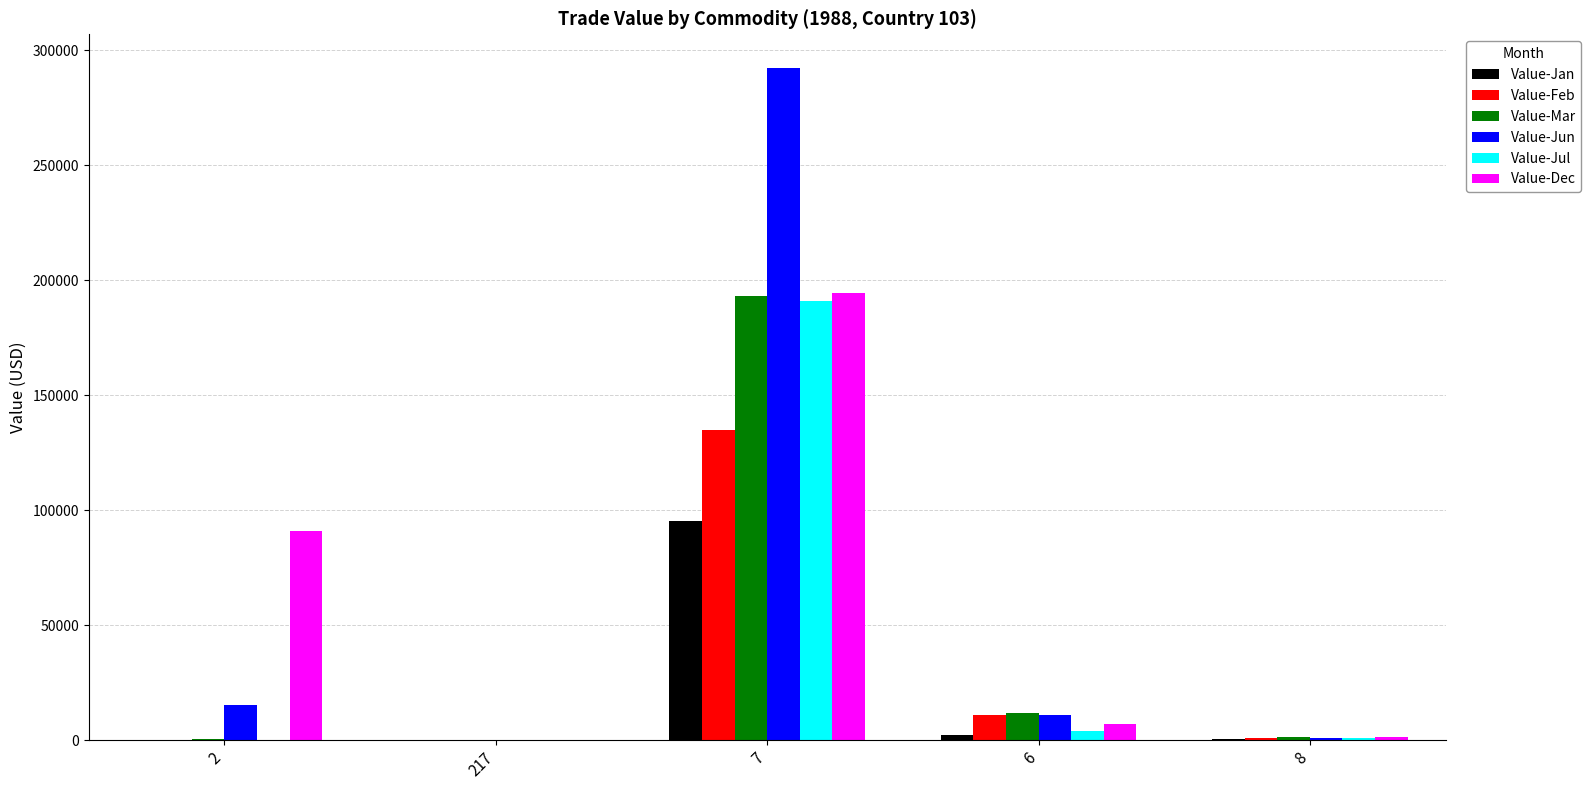

Are the bars grouped side by side (vs. stacked)?

Yes